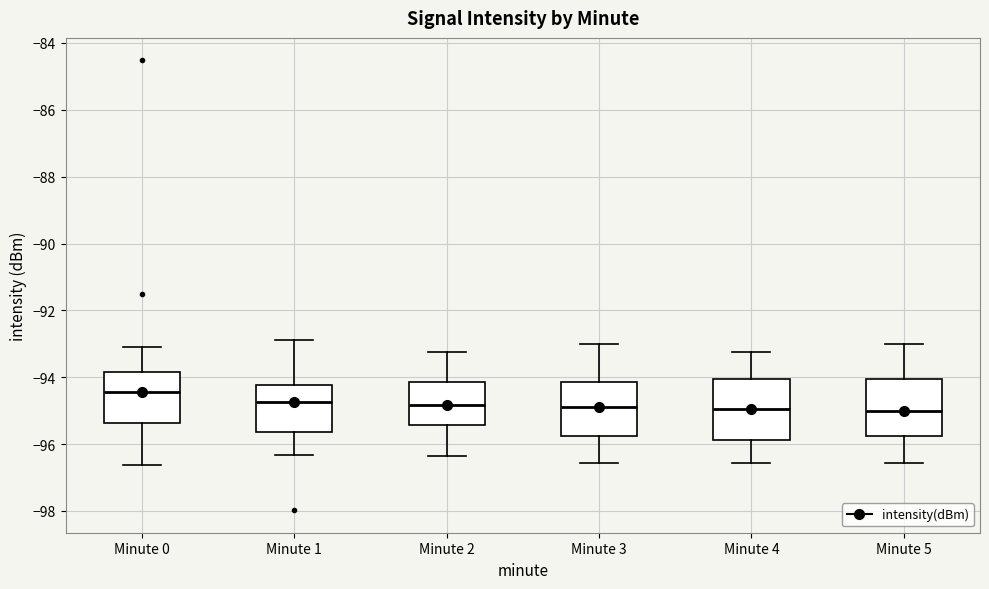

Where does the median line of the box for Minute 3 sit on the y-axis? The values are not printed on the chart, so give them approximately, as read against the axis.

-95.0